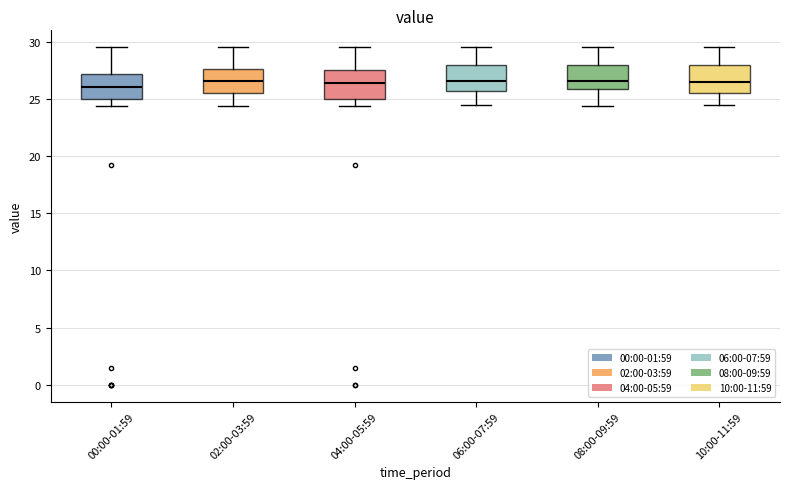

Reading left to right, transcribe this box plot: for each box, give where its median line is, the range the box spans, and where its two whiskers end, as read against the y-axis. The values are not printed on the chart, so give them approximately, as read against the axis.

00:00-01:59: median 26.0, box 25.0 to 27.0, whiskers 24.5 to 29.5
02:00-03:59: median 26.5, box 25.5 to 27.5, whiskers 24.5 to 29.5
04:00-05:59: median 26.5, box 25.0 to 27.5, whiskers 24.5 to 29.5
06:00-07:59: median 26.5, box 25.5 to 28.0, whiskers 24.5 to 29.5
08:00-09:59: median 26.5, box 26.0 to 28.0, whiskers 24.5 to 29.5
10:00-11:59: median 26.5, box 25.5 to 28.0, whiskers 24.5 to 29.5